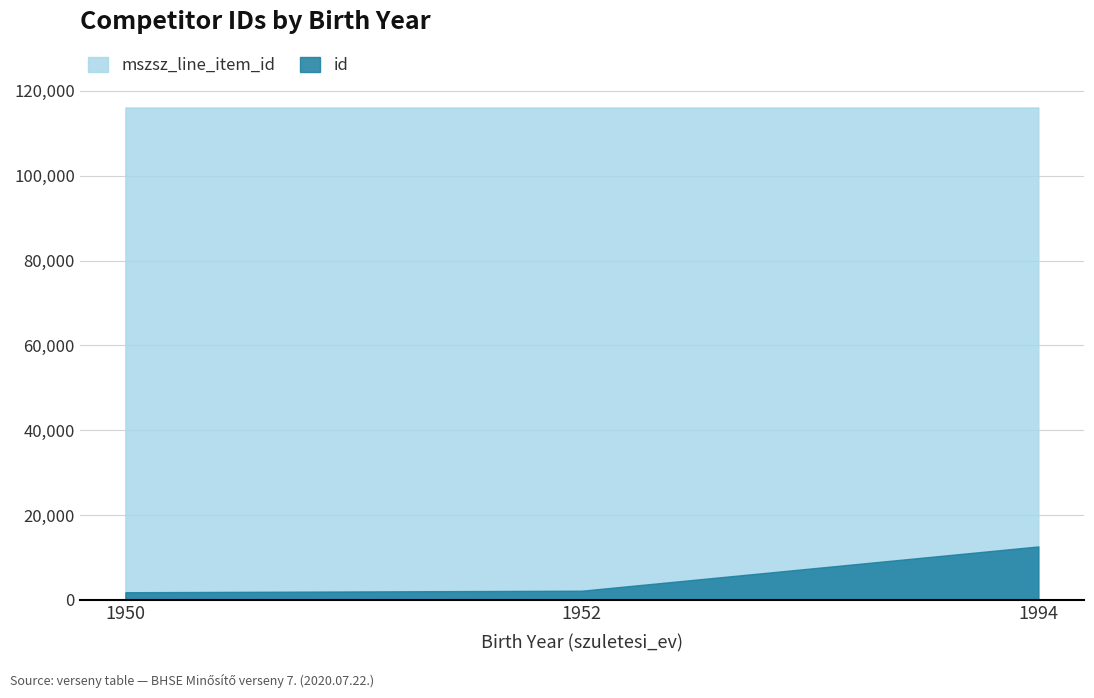

Which series has the widest spread of values?

id